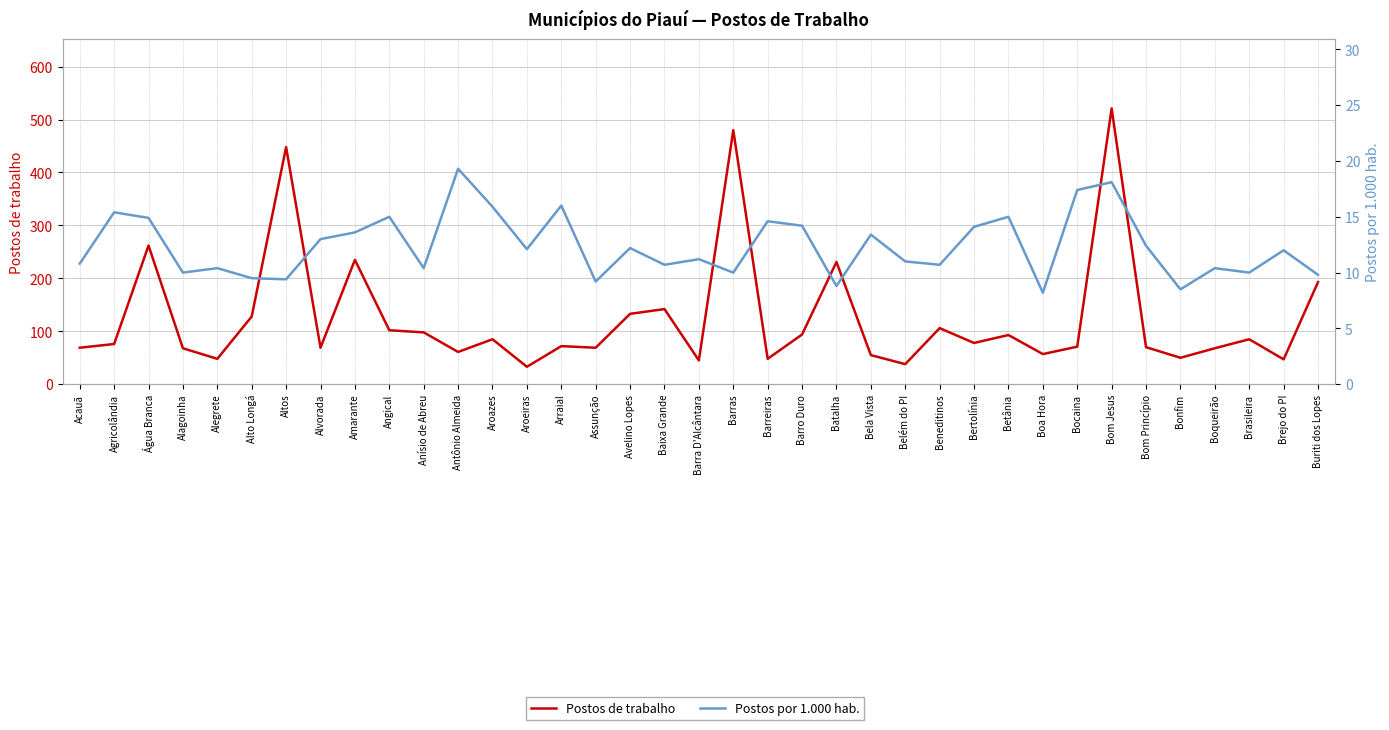

True or false: Postos por 1.000 hab. and Postos de trabalho cross at least once.

False